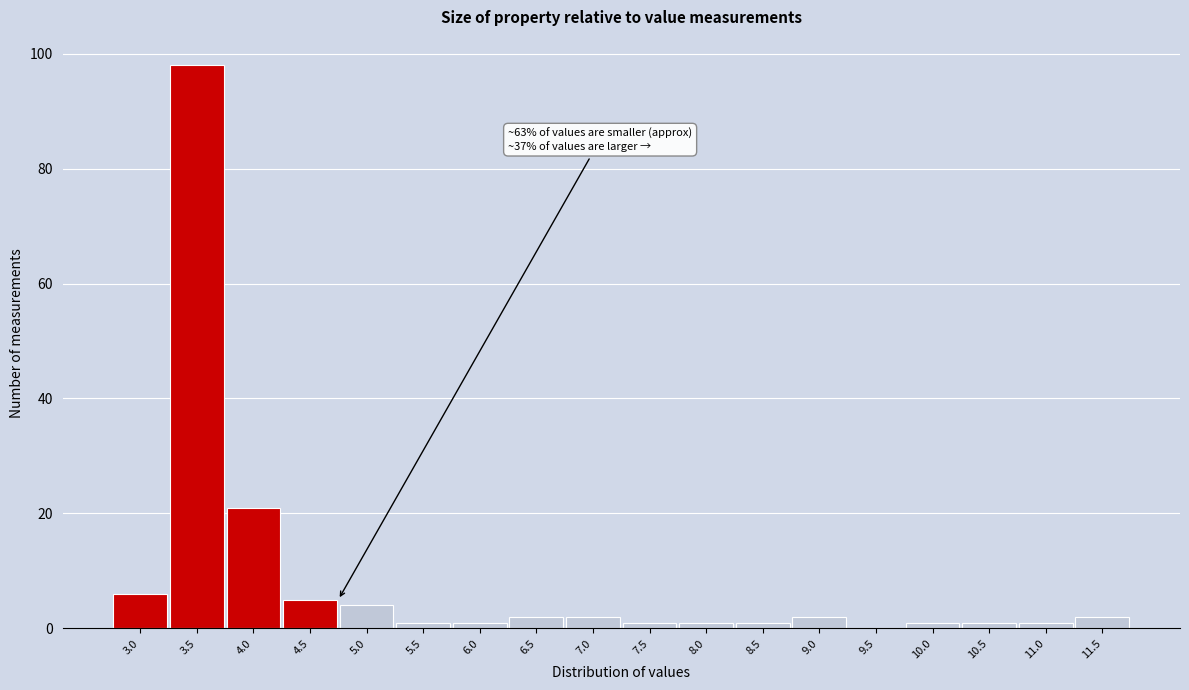

Reading left to right, extract all data points from this chart.

3.0=6	3.5=98	4.0=21	4.5=5	5.0=4	5.5=1	6.0=1	6.5=2	7.0=2	7.5=1	8.0=1	8.5=1	9.0=2	9.5=0	10.0=1	10.5=1	11.0=1	11.5=2